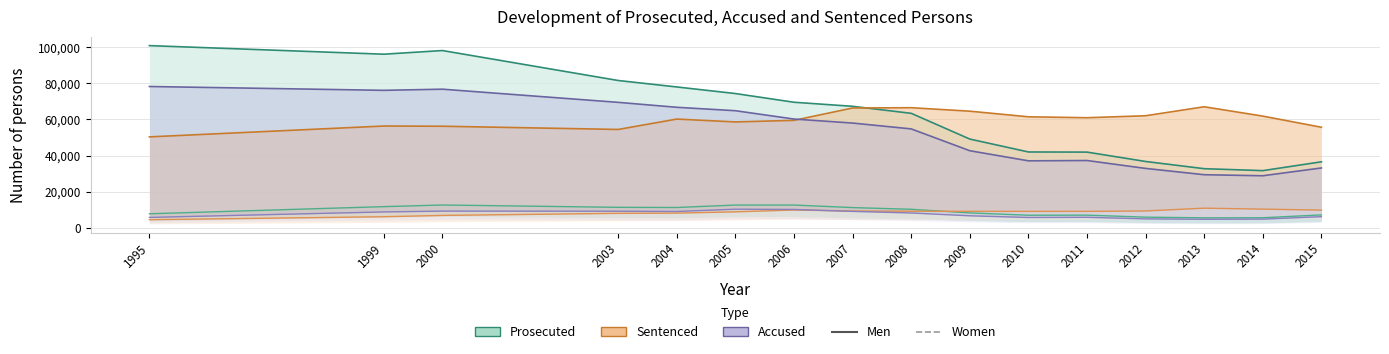

Reading right to left, list all the values displayed in this chart.

Prosecuted Men: 36590	31709	32787	36771	41956	42030	49161	63385	67263	69507	74318	77956	81532	98091	96071	100816
Prosecuted Women: 7245	5669	5613	5993	7099	7058	8353	10340	11282	12686	12690	11332	11426	12717	11808	7864
Sentenced Men: 55687	61843	67019	62046	60958	61465	64569	66487	66336	59507	58624	60214	54473	56250	56368	50369
Sentenced Women: 9882	10442	10957	9425	9202	9186	9218	9274	9392	9938	8937	8229	8100	6961	6226	4588
Accused Men: 33188	28877	29450	32942	37304	37127	42714	54779	58006	60223	64832	66723	69450	76735	76097	78213
Accused Women: 6264	4913	4825	5042	5905	5806	6745	8300	9180	10254	10391	9138	9276	9339	8876	5853